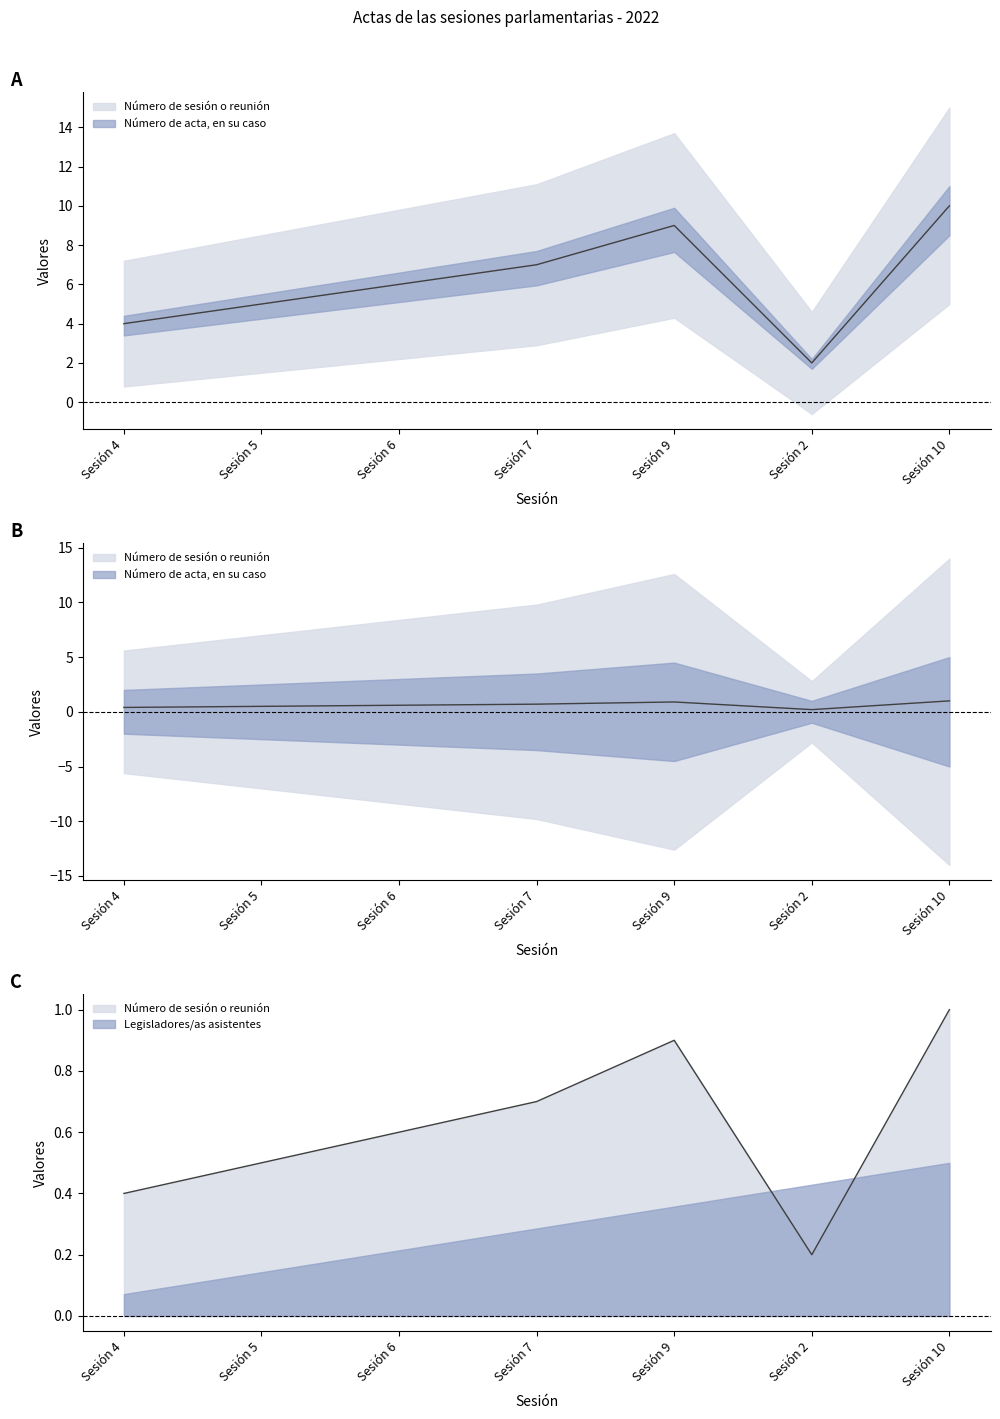

What is the maximum value for Número de sesión o reunión?

10.0